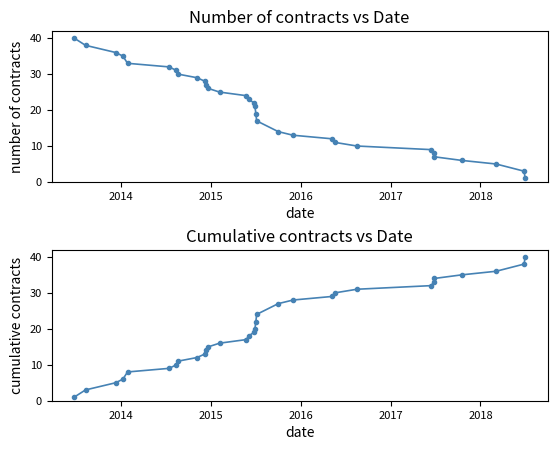

Reading right to left, extract all data points from this chart.

number of contracts: 1	3	5	6	7	8	9	10	11	12	13	14	17	19	21	22	23	24	25	26	27	28	29	30	31	32	33	35	36	38	40
cumulative sum: 40	38	36	35	34	33	32	31	30	29	28	27	24	22	20	19	18	17	16	15	14	13	12	11	10	9	8	6	5	3	1